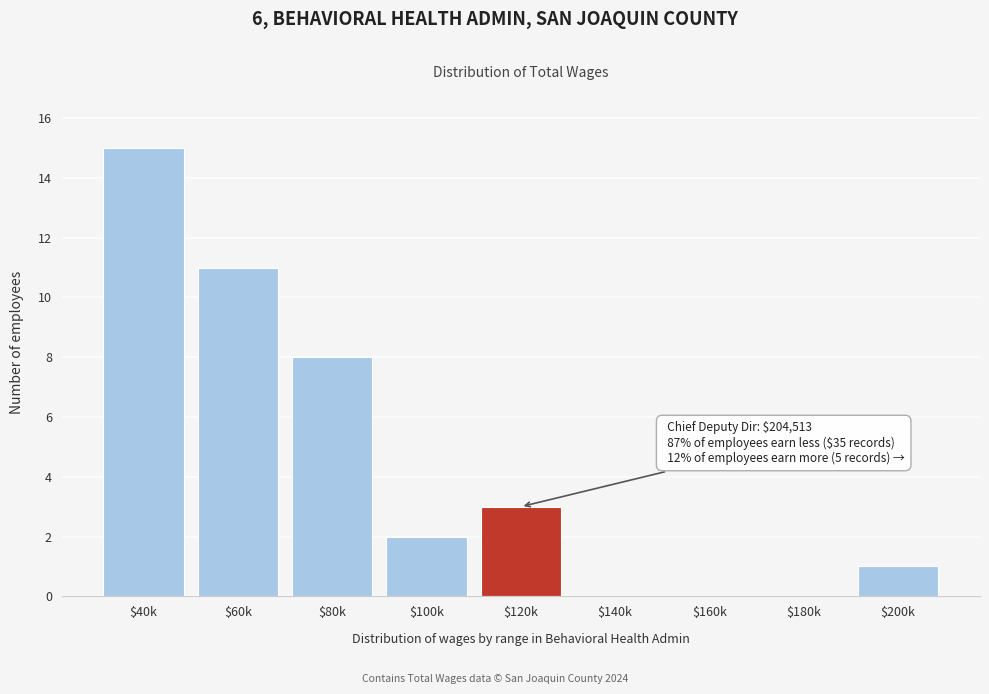

What is the maximum value shown in the chart?

15